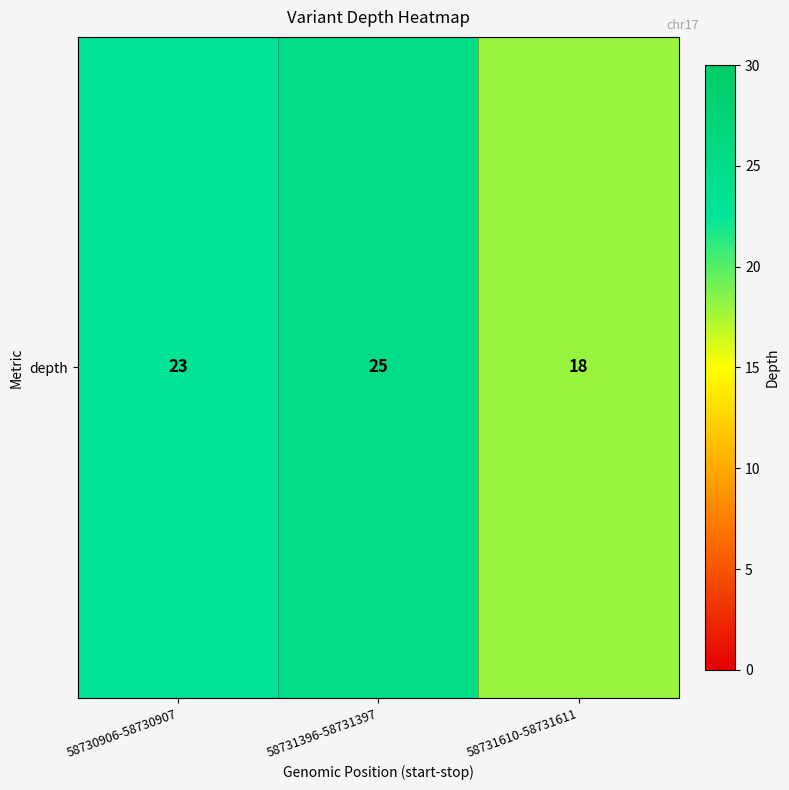

Reading right to left, extract all data points from this chart.

18	25	23